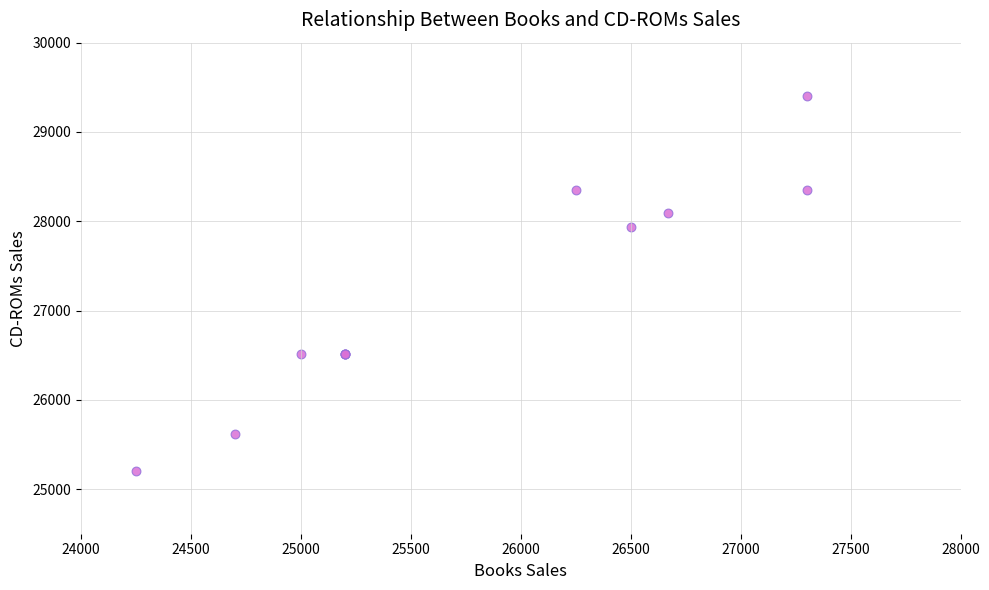

What Y value in the scatter plot is closest to 27300?

27930.0